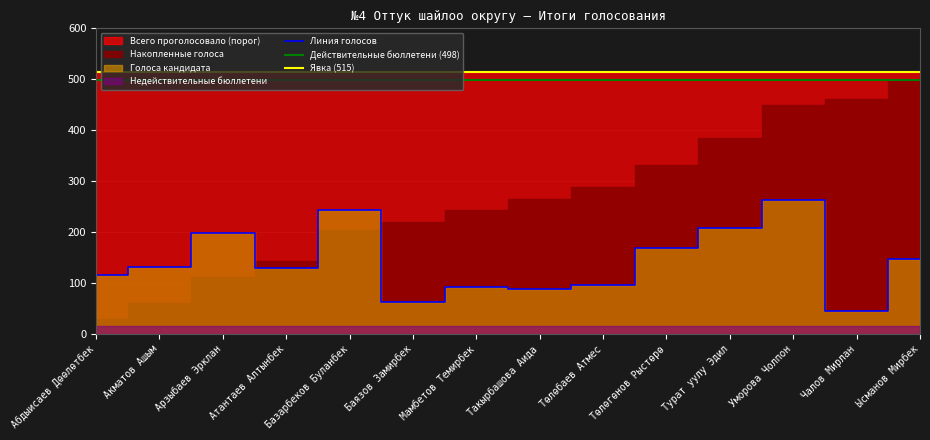

True or false: the data shows 148 at Ысманов Мирбек.

True